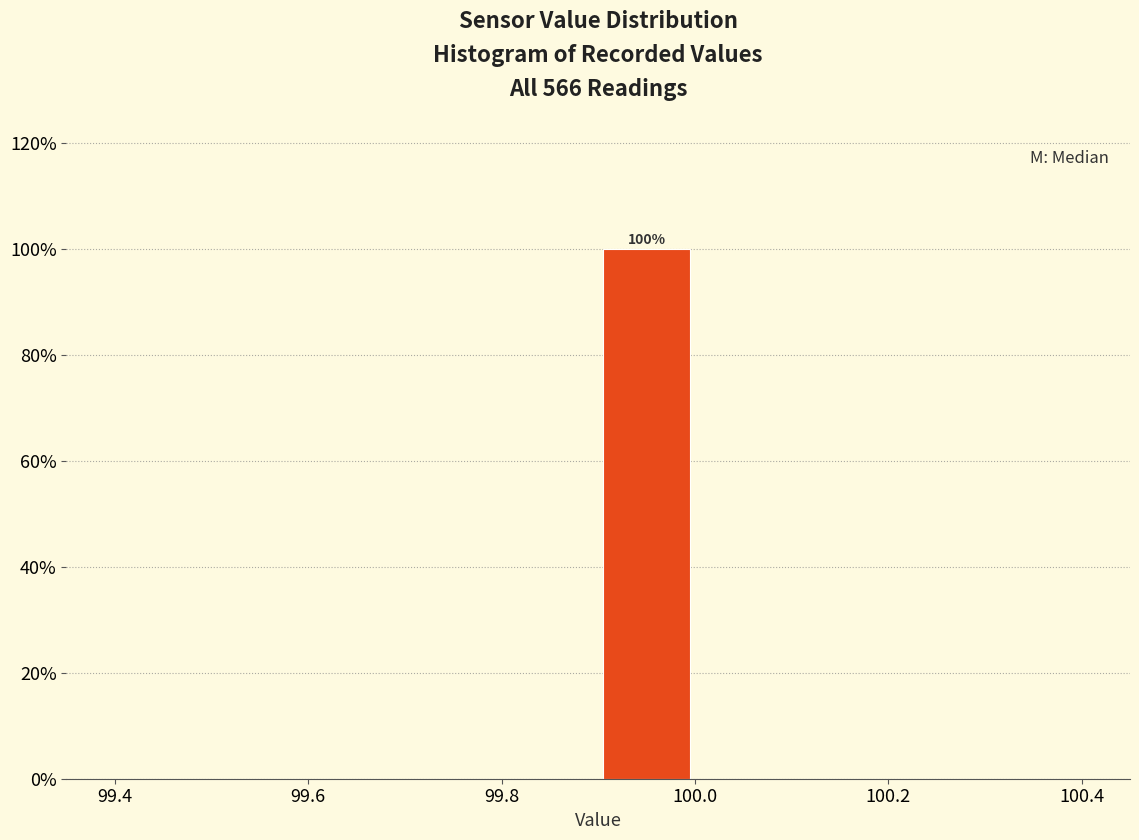

Which range on the x-axis has the tallest bar?

99.9 to 100.0